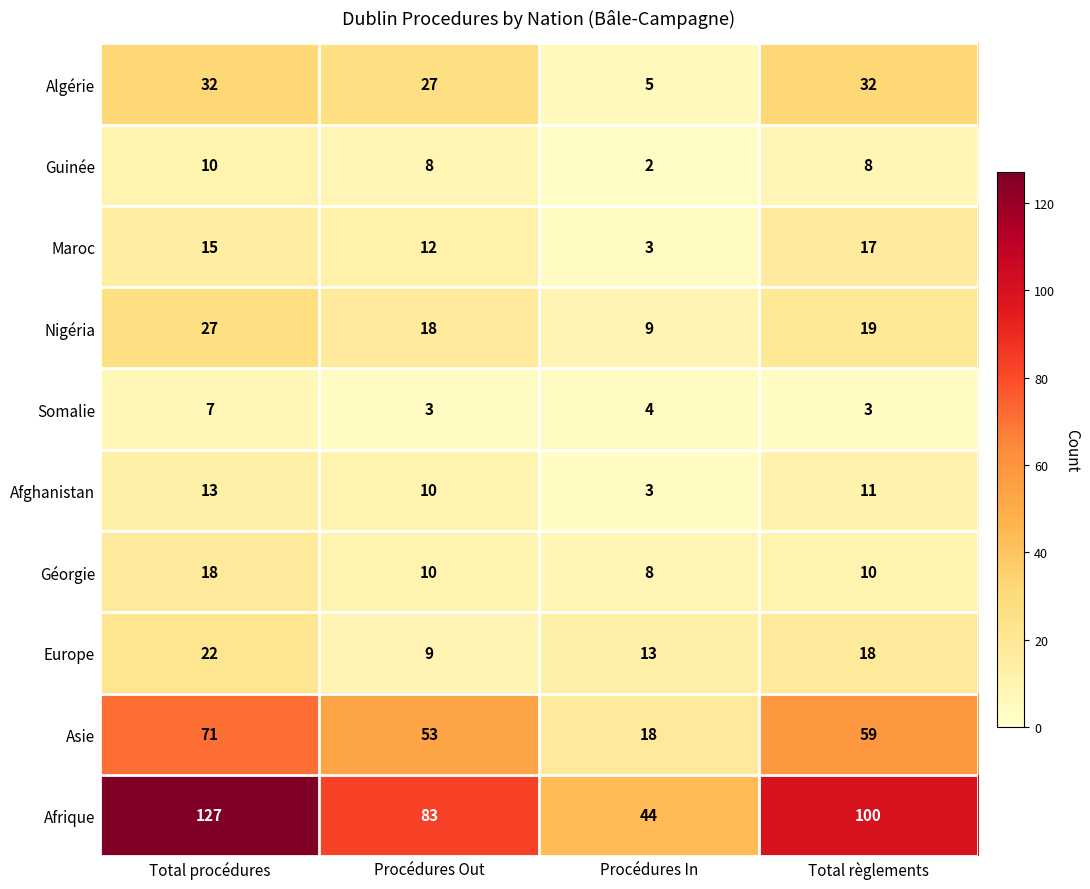

At which label does Géorgie reach its peak?

Total procédures